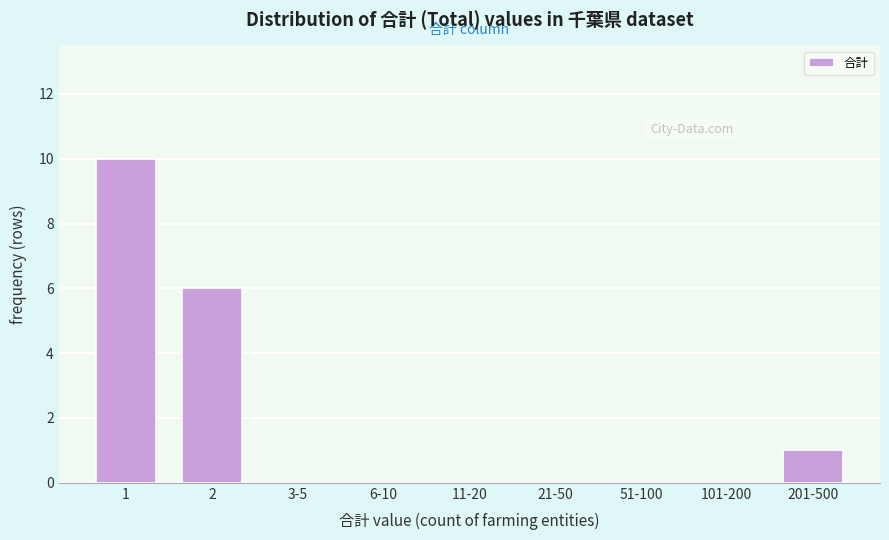

Reading left to right, what are all the values shown in this chart?

1=10	2=6	3-5=0	6-10=0	11-20=0	21-50=0	51-100=0	101-200=0	201-500=1